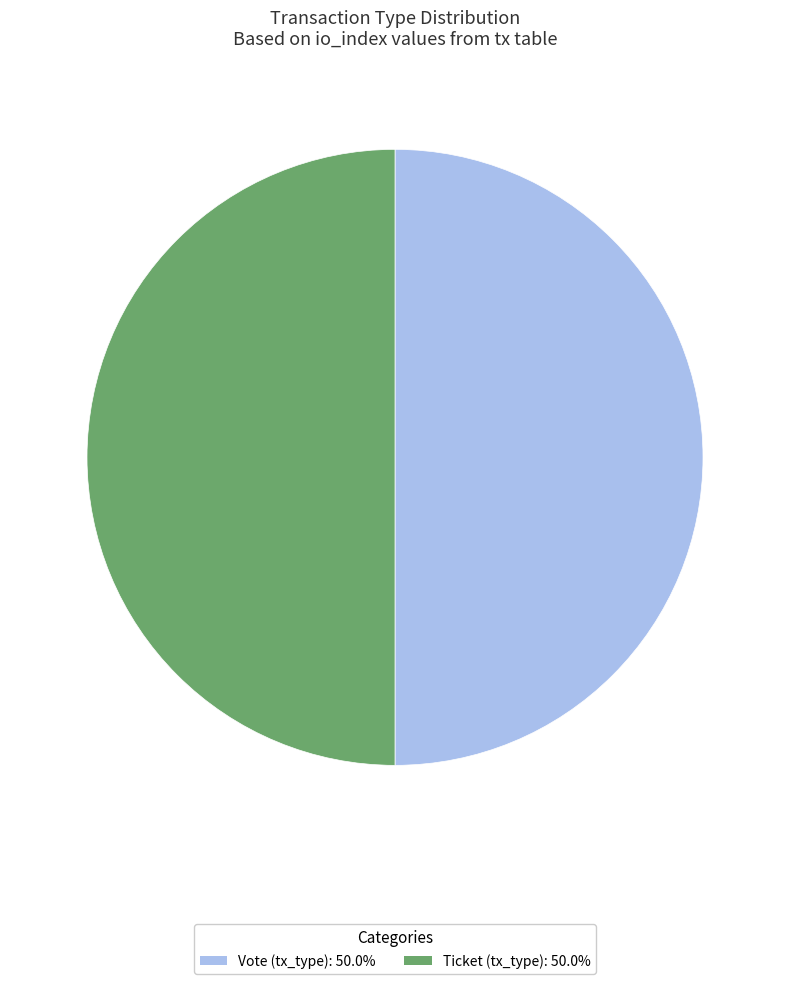

Is the sum of Vote and Ticket greater than half?

Yes